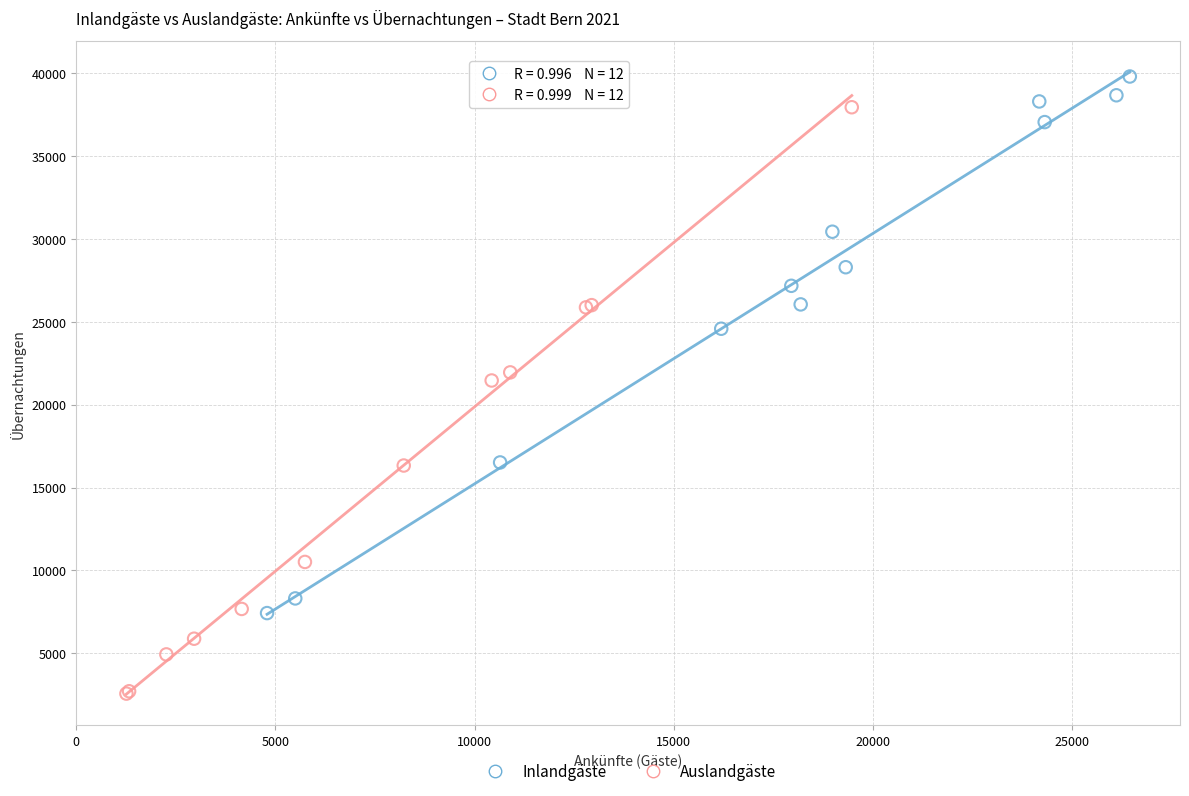

Which series reaches the minimum Y coordinate?

Auslandgäste